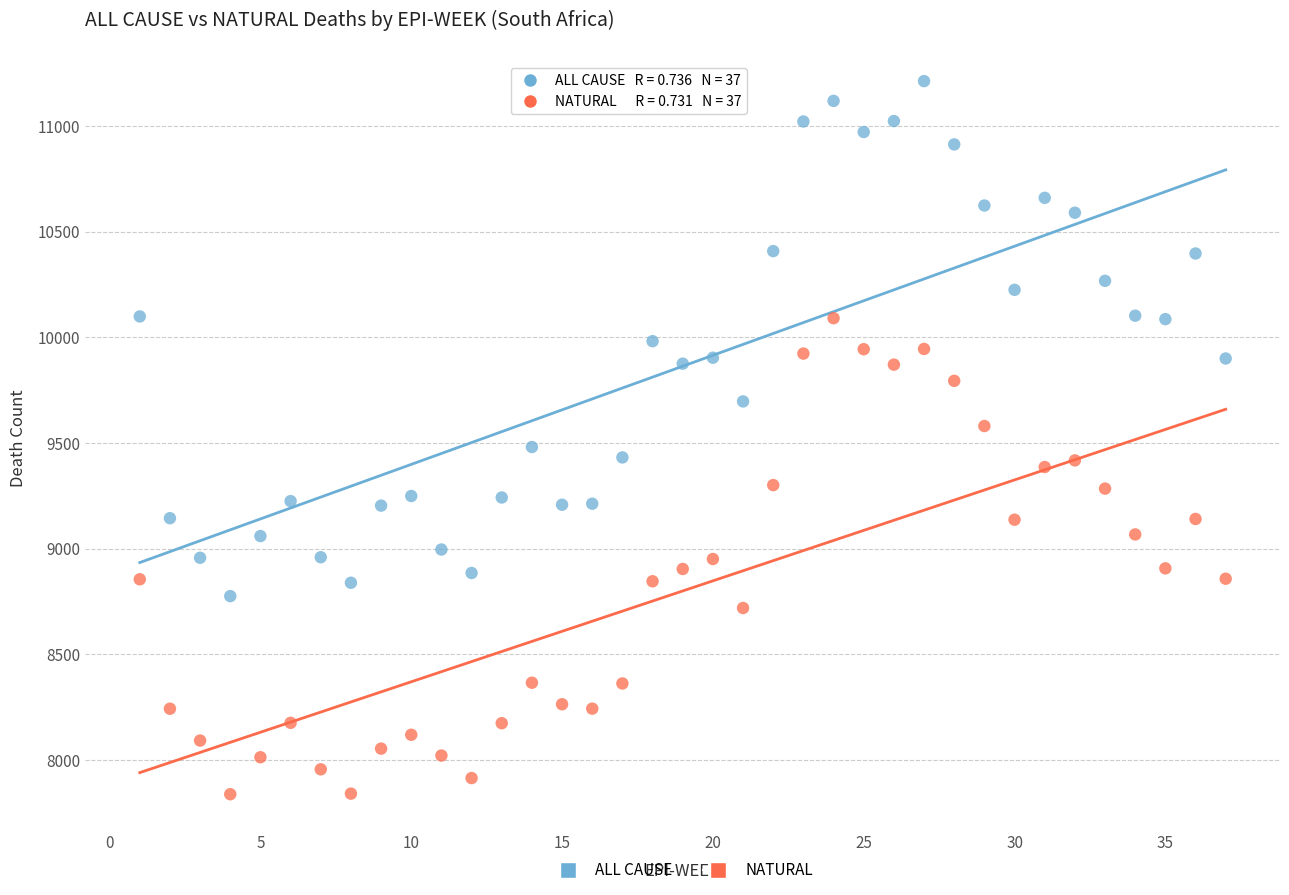

Across all data points, what is the range of X values (max minus min)?

36.0